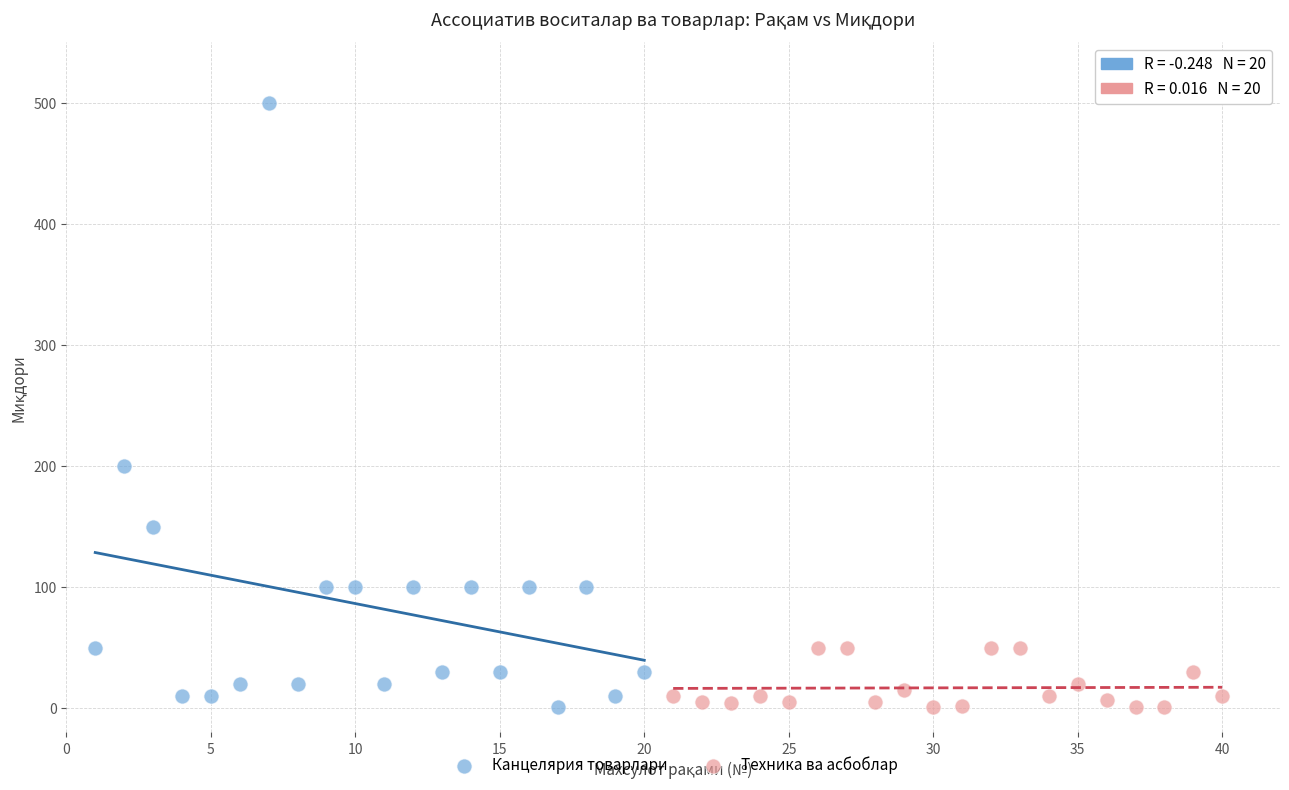

What are all the series names shown in the legend?

Канцелярия товарлари, Техника ва асбоблар